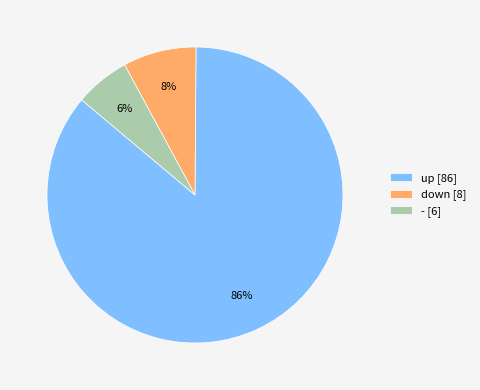

Rank the categories by value from lowest to highest.

-, down, up